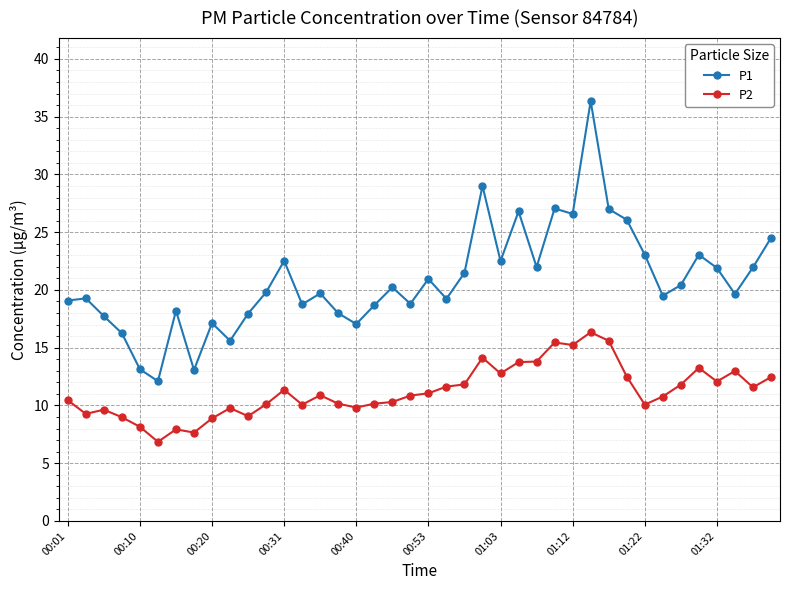

What is the value of the P2 point at the 38th from the left?

13.0